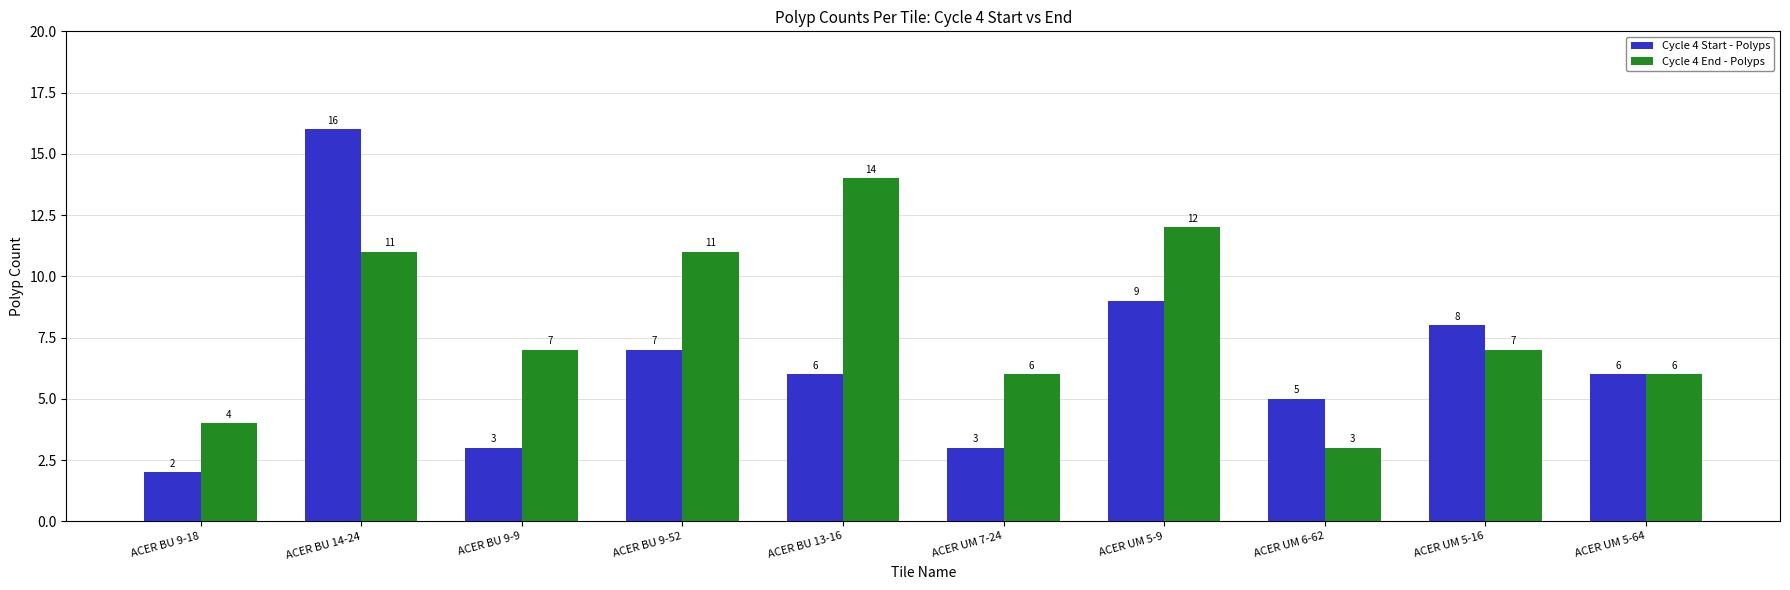

At which category is the sum across all series the highest?

ACER BU 14-24